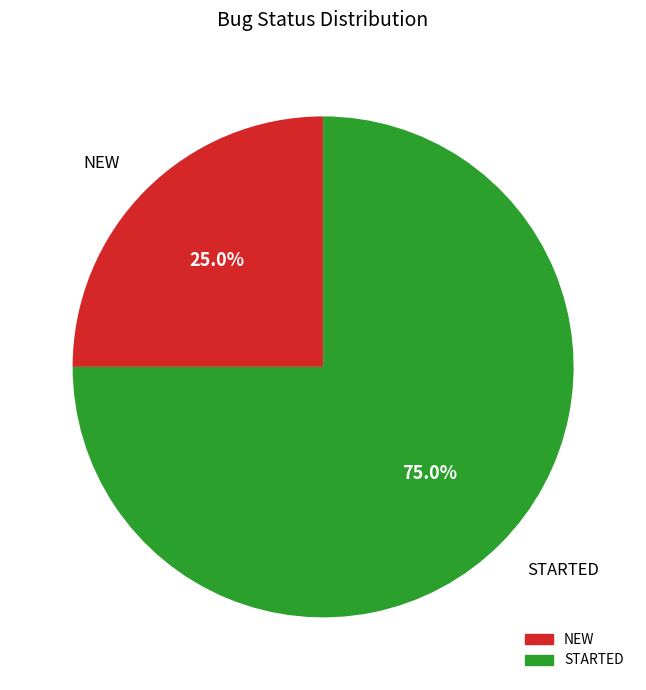

To the nearest percent, what is the difference between the largest and smallest slice percentages?

50%